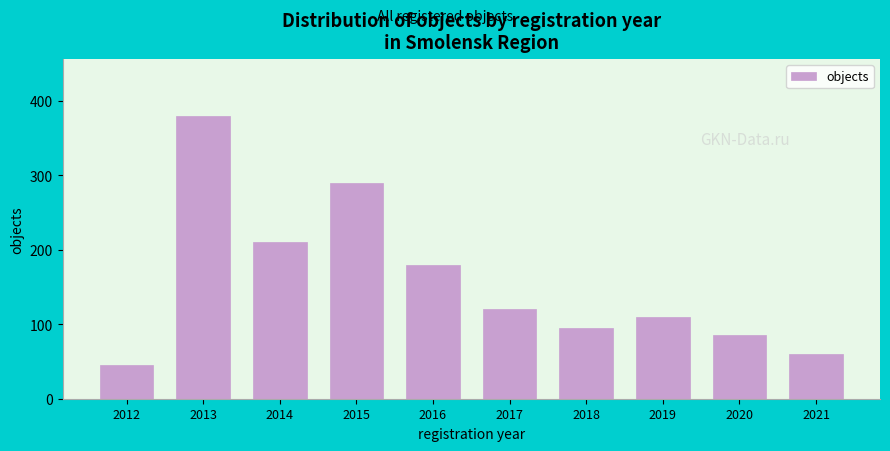

Reading left to right, transcribe all the data shown in this chart.

2012=45	2013=380	2014=210	2015=290	2016=180	2017=120	2018=95	2019=110	2020=85	2021=60